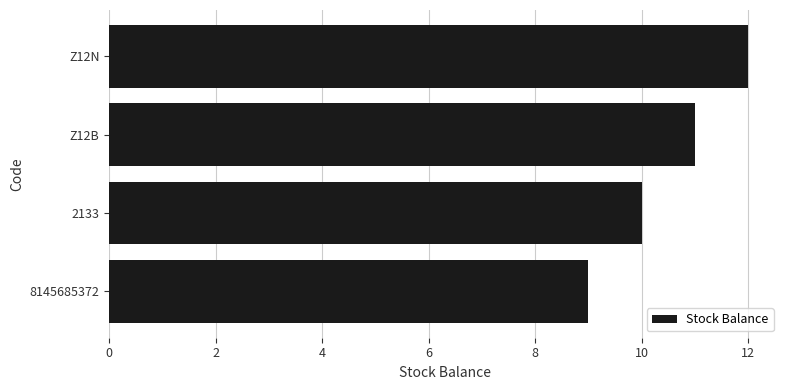

Does the chart contain any negative values?

No